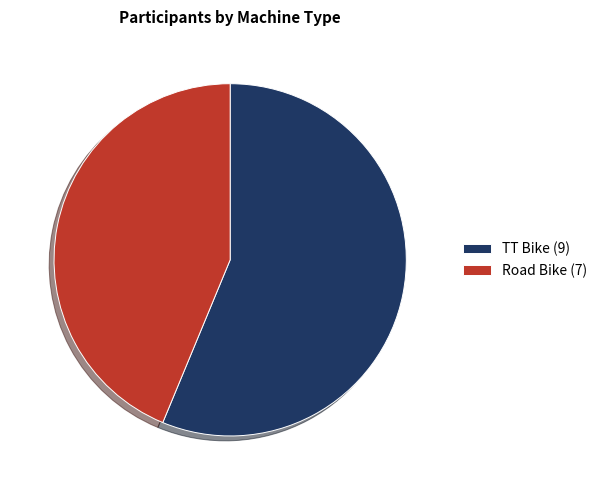

True or false: Road Bike accounts for 37% of the total.

False